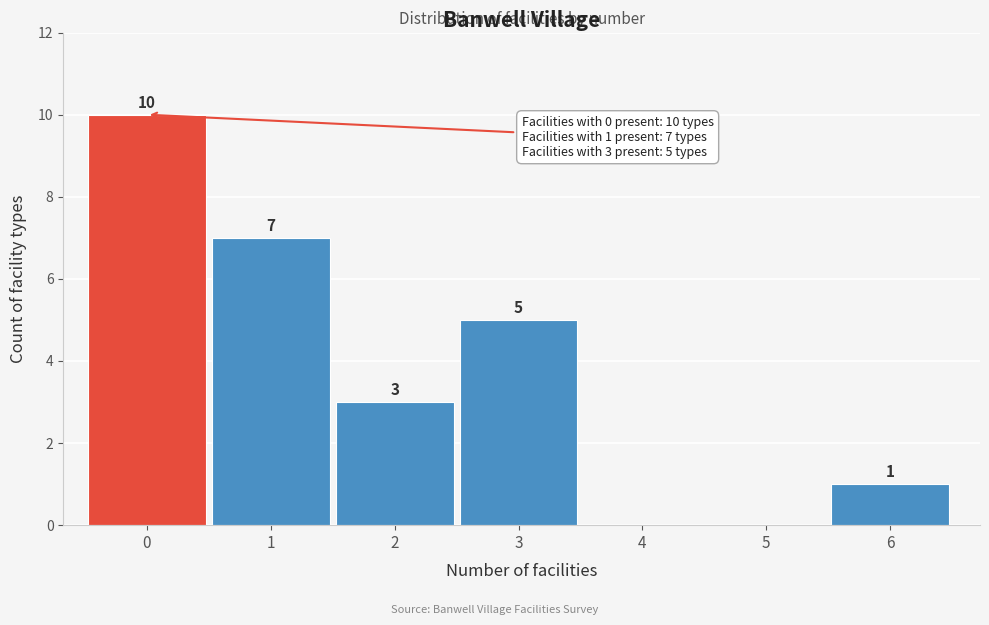

Reading left to right, list all the values displayed in this chart.

0=10	1=7	2=3	3=5	4=0	5=0	6=1